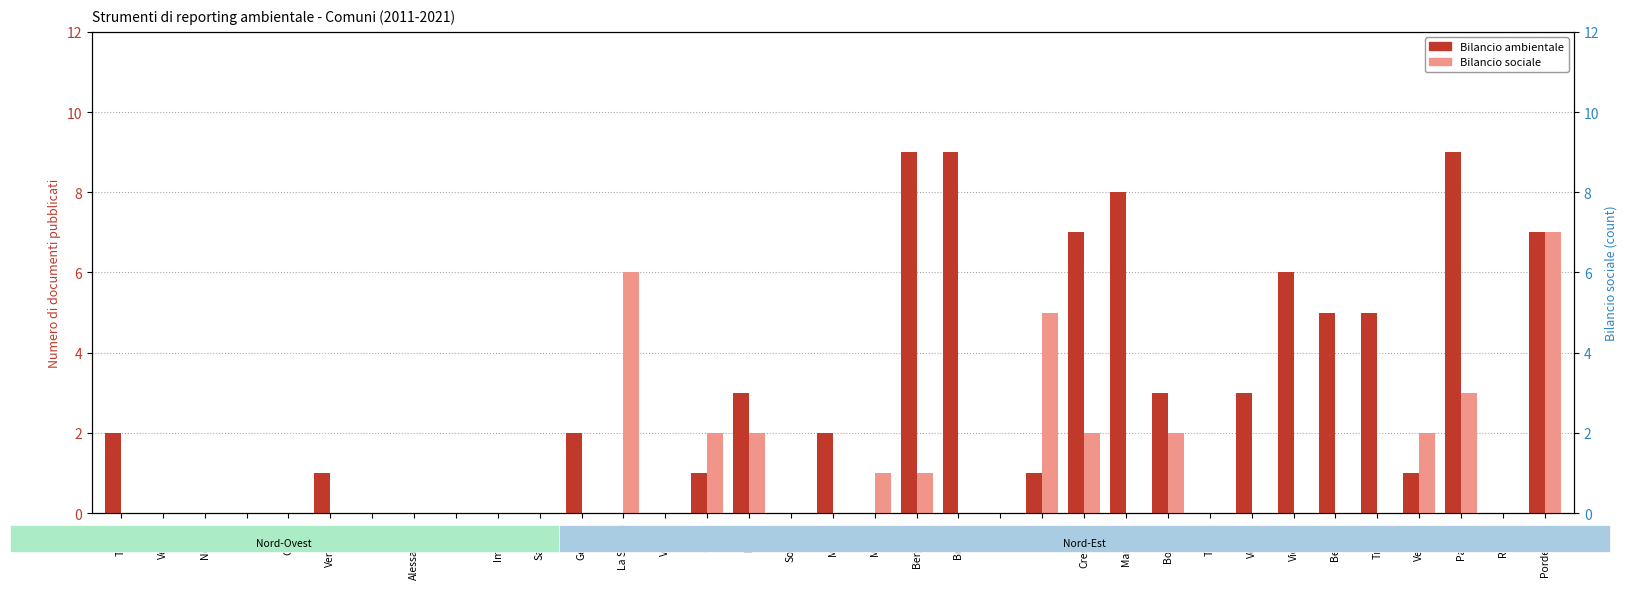

What is the label of the 31st bar from the right?

Cuneo